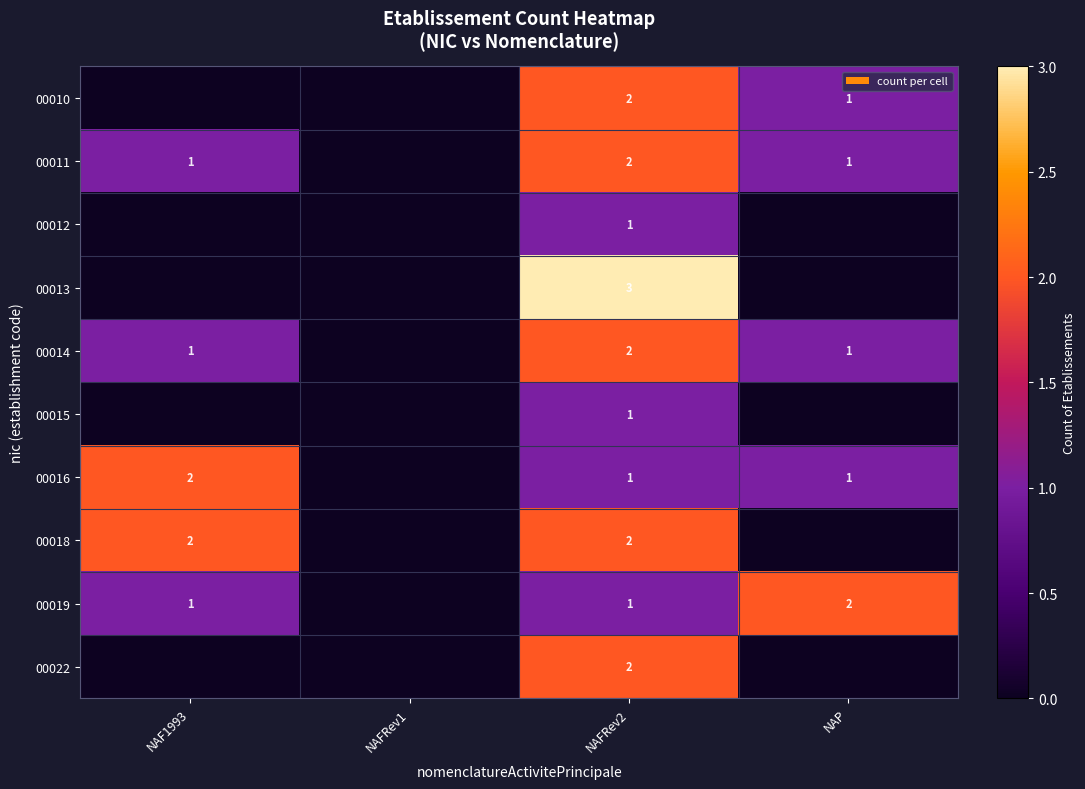

The value of 00014 at NAP is 1. True or false?

True